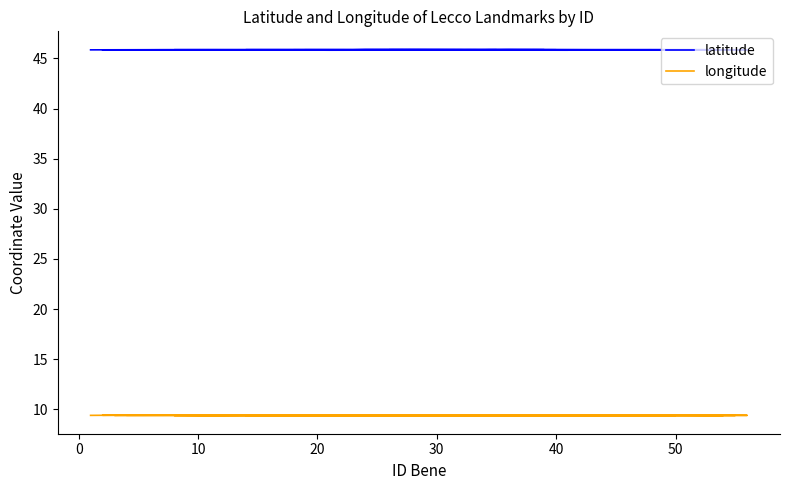

The value of latitude at 13 is 29.1. True or false?

False